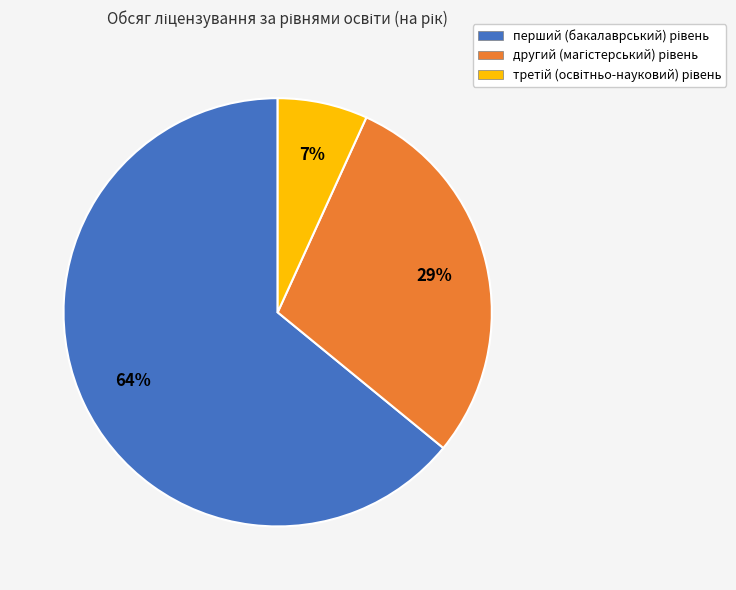

Does any single category account for the majority?

Yes